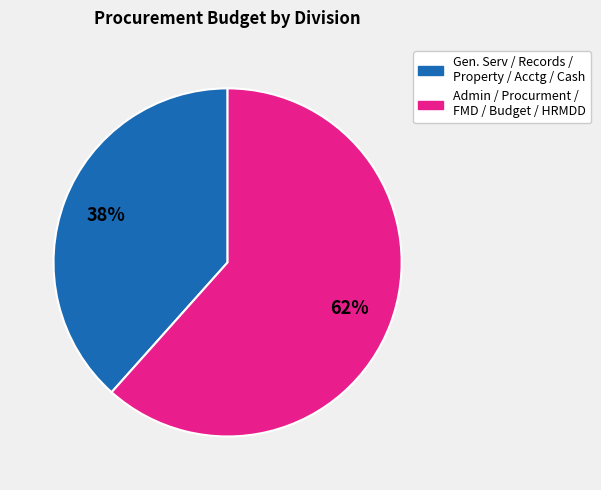

Is there any slice that represents more than half of the pie?

Yes